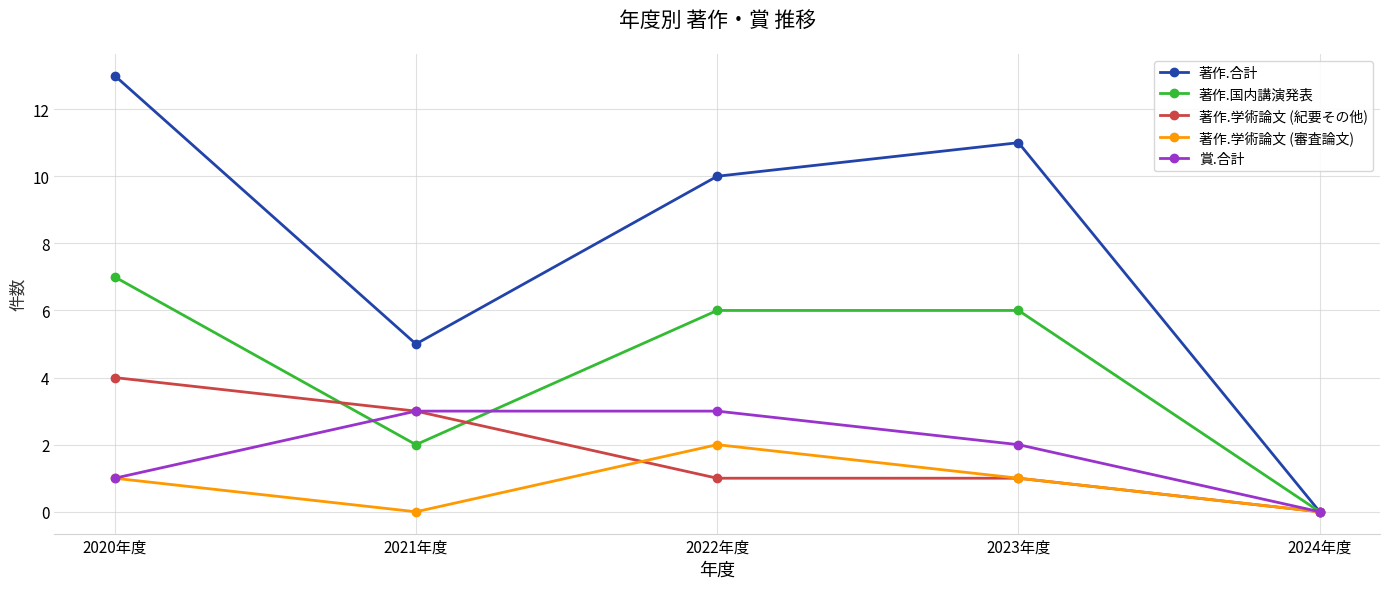

Reading left to right, extract all data points from this chart.

著作.合計: 2020年度=13	2021年度=5	2022年度=10	2023年度=11	2024年度=0
著作.国内講演発表: 2020年度=7	2021年度=2	2022年度=6	2023年度=6	2024年度=0
著作.学術論文 (紀要その他): 2020年度=4	2021年度=3	2022年度=1	2023年度=1	2024年度=0
著作.学術論文 (審査論文): 2020年度=1	2021年度=0	2022年度=2	2023年度=1	2024年度=0
賞.合計: 2020年度=1	2021年度=3	2022年度=3	2023年度=2	2024年度=0